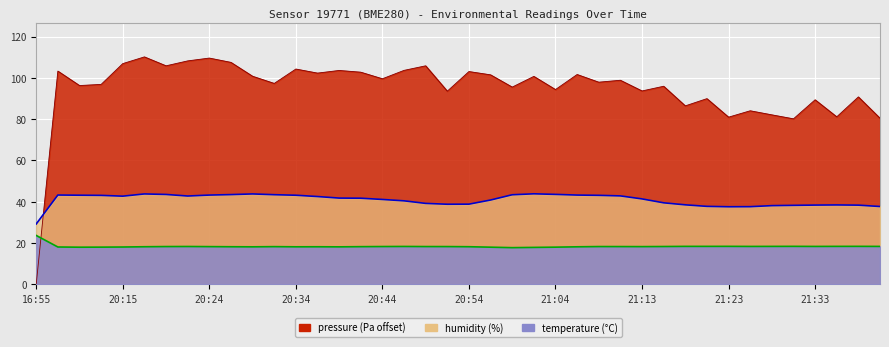

Is the value of temperature at 21:21 greater than the value of pressure at 20:54?

No